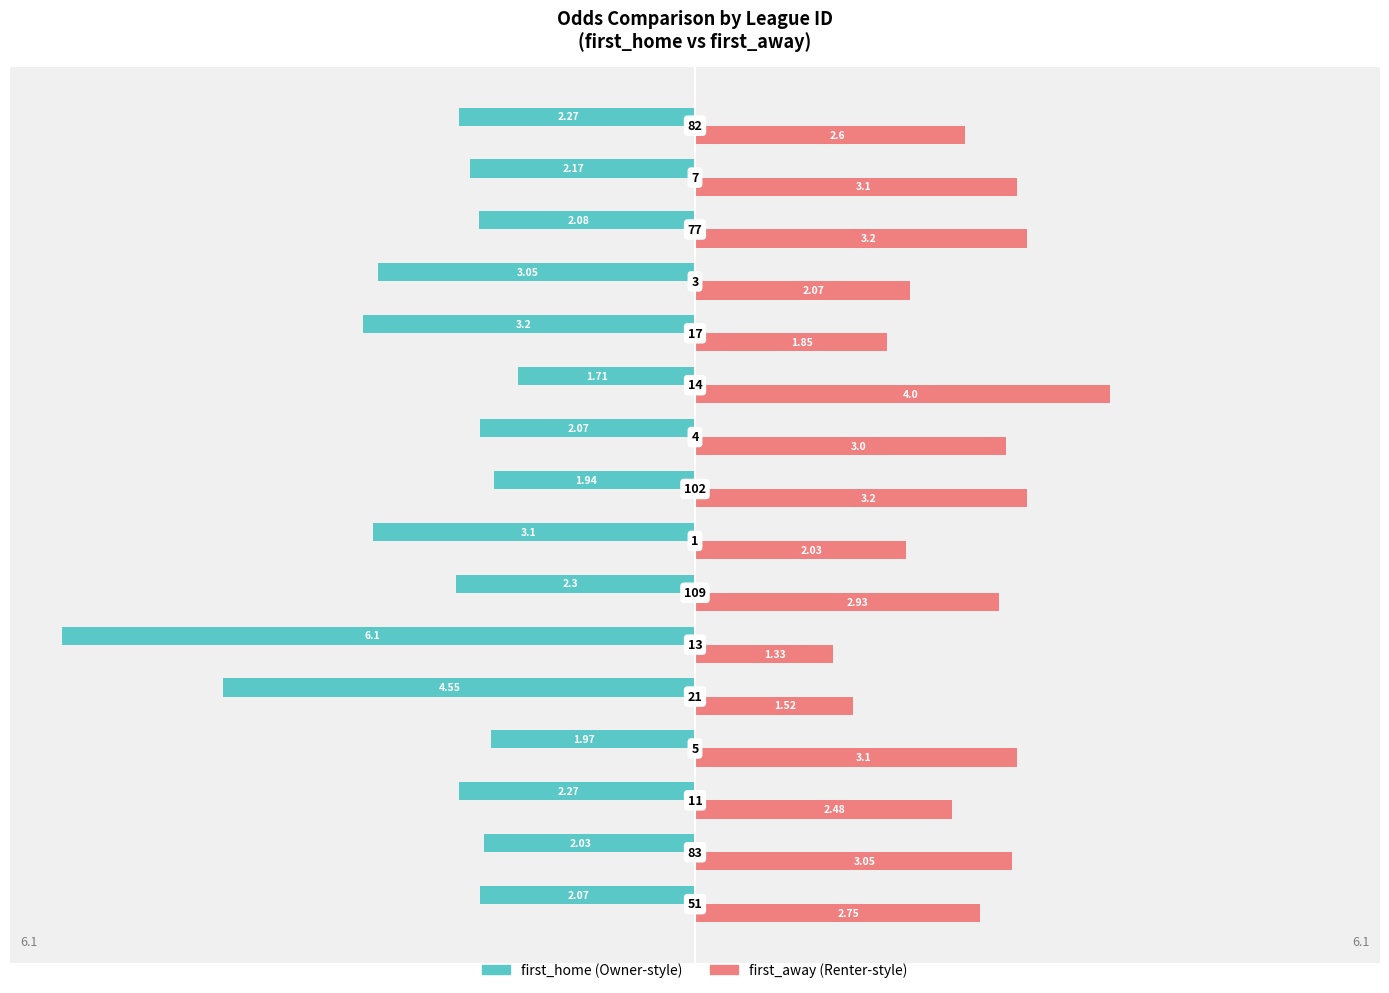

How many distinct data groups are displayed?

2